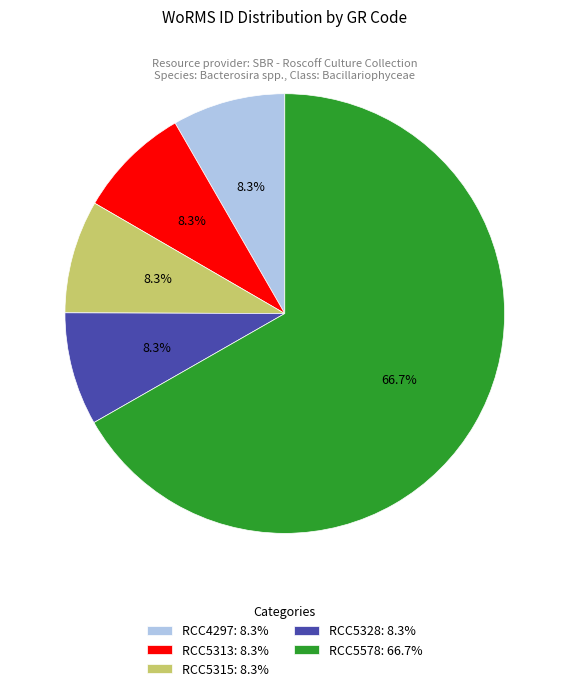

Combined, do RCC5328: 8.3% and RCC5578: 66.7% account for over 50%?

Yes